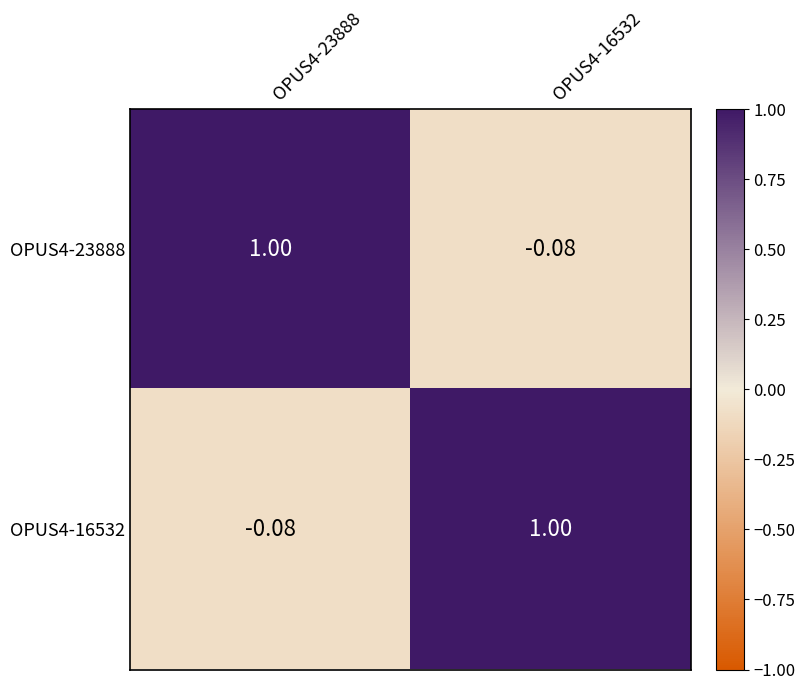

Is the value of OPUS4-16532 at OPUS4-16532 greater than the value of OPUS4-23888 at OPUS4-16532?

Yes